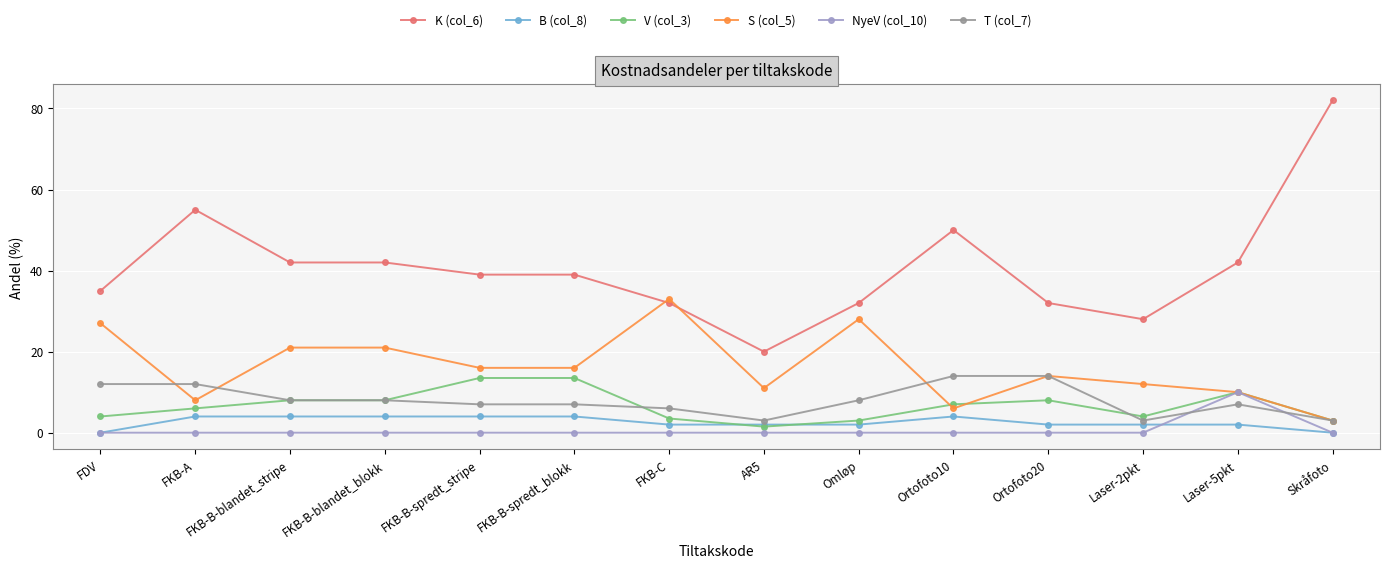

Reading right to left, list all the values displayed in this chart.

K (col_6): 82.0	42.0	28.0	32.0	50.0	32.0	20.0	32.0	39.0	39.0	42.0	42.0	55.0	35.0
B (col_8): 0.0	2.0	2.0	2.0	4.0	2.0	2.0	2.0	4.0	4.0	4.0	4.0	4.0	0.0
V (col_3): 3.0	10.0	4.0	8.0	7.0	3.0	1.5	3.5	13.5	13.5	8.0	8.0	6.0	4.0
S (col_5): 3.0	10.0	12.0	14.0	6.0	28.0	11.0	33.0	16.0	16.0	21.0	21.0	8.0	27.0
NyeV (col_10): 0.0	10.0	0.0	0.0	0.0	0.0	0.0	0.0	0.0	0.0	0.0	0.0	0.0	0.0
T (col_7): 3.0	7.0	3.0	14.0	14.0	8.0	3.0	6.0	7.0	7.0	8.0	8.0	12.0	12.0